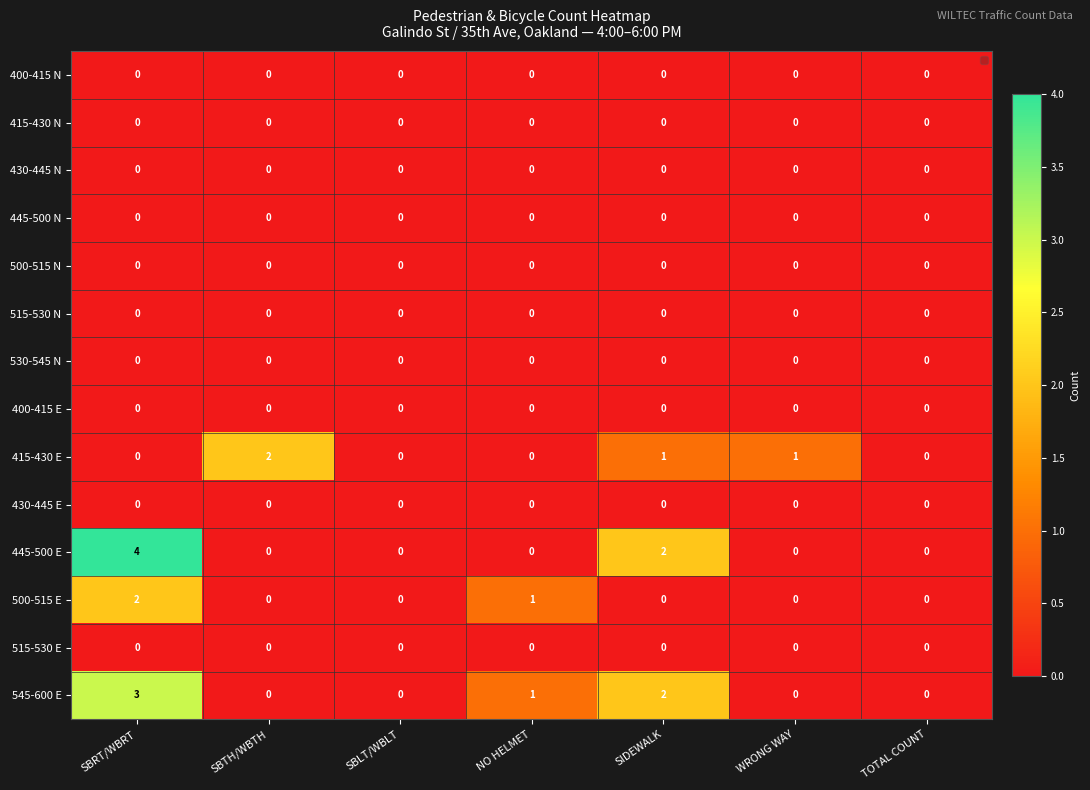

Which series changed the most between SBTH/WBTH and SIDEWALK?

445-500 E